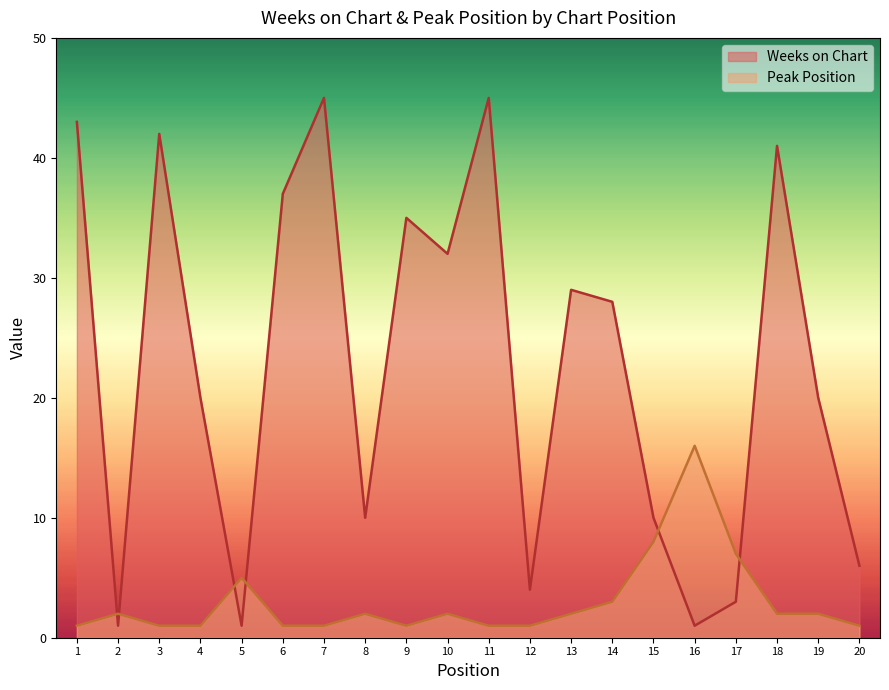

How many data points does each series have?

20